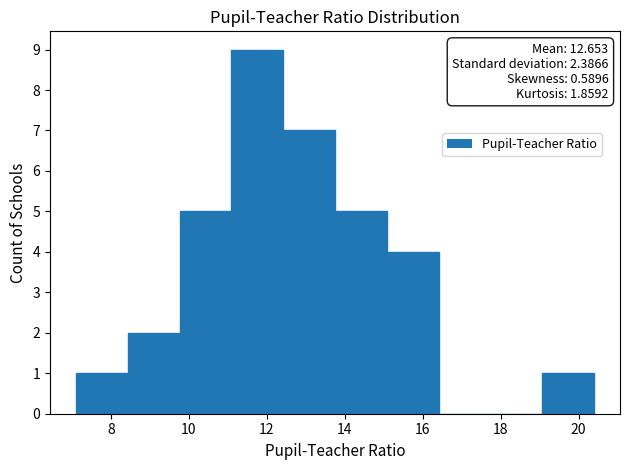

Over which range of the x-axis is the bar tallest?

11.0 to 12.4